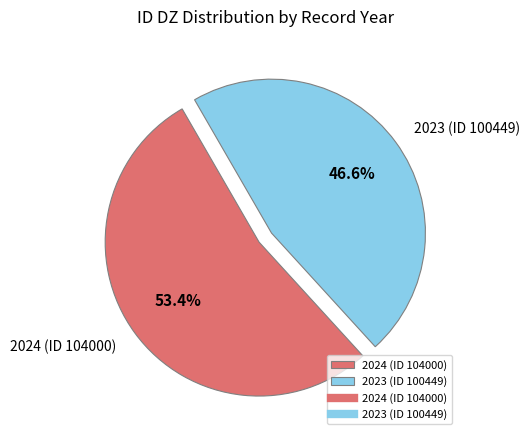

What is the ratio of the value at 2023 (ID 100449) to the value at 2024 (ID 104000)?

0.9